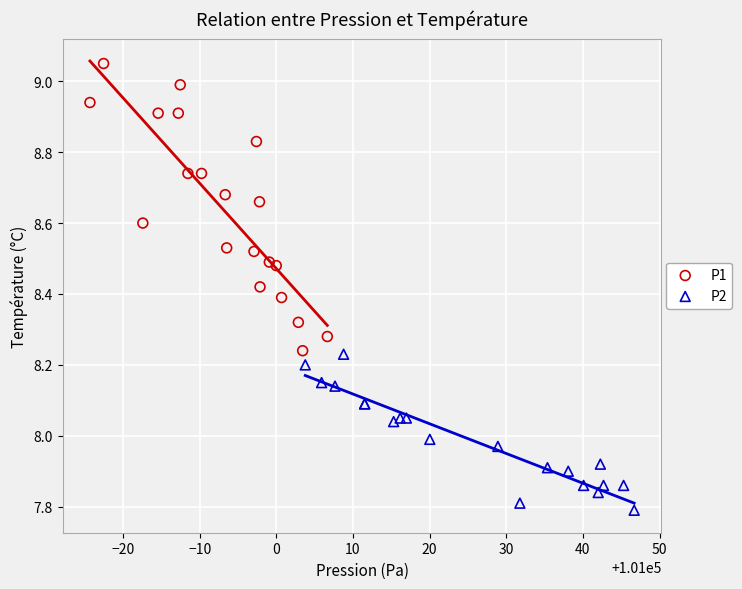

Which series has the largest Y range (max minus min)?

P1